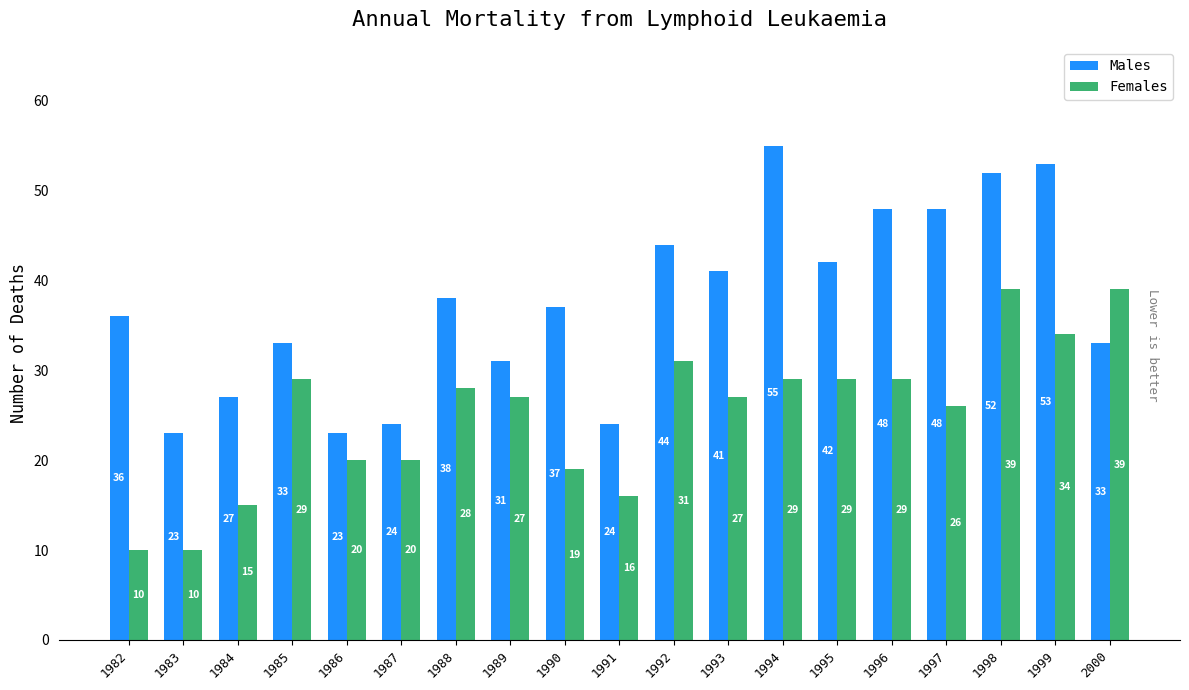

Rank the series by their average value, from lowest to highest.

Females, Males